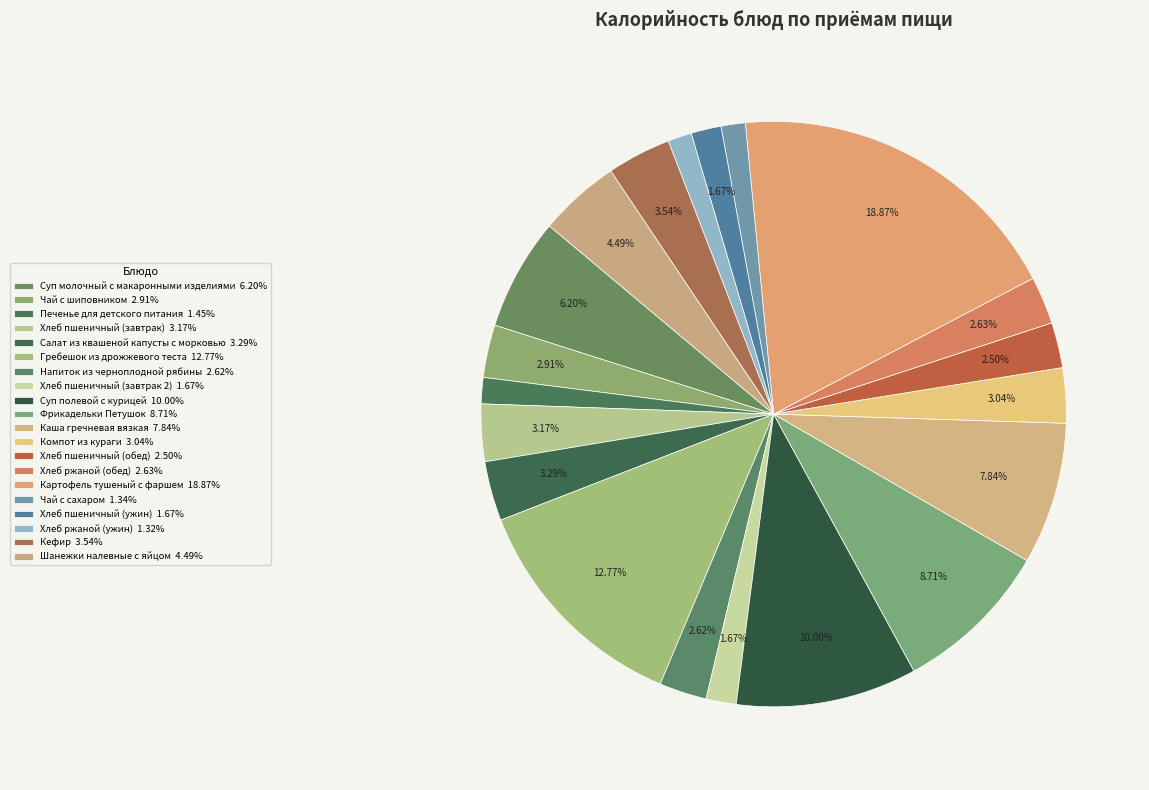

Does Суп полевой с курицей account for over 50% of the chart?

No